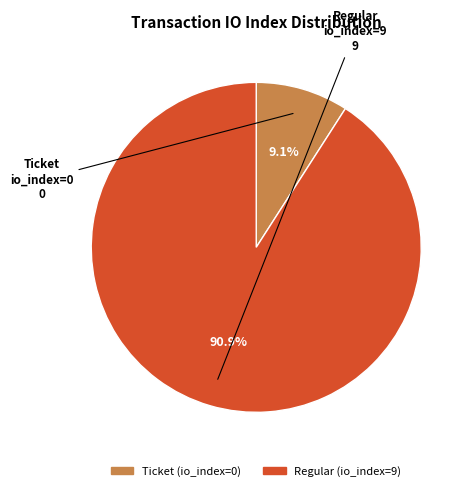

How many segments does this pie chart have?

2